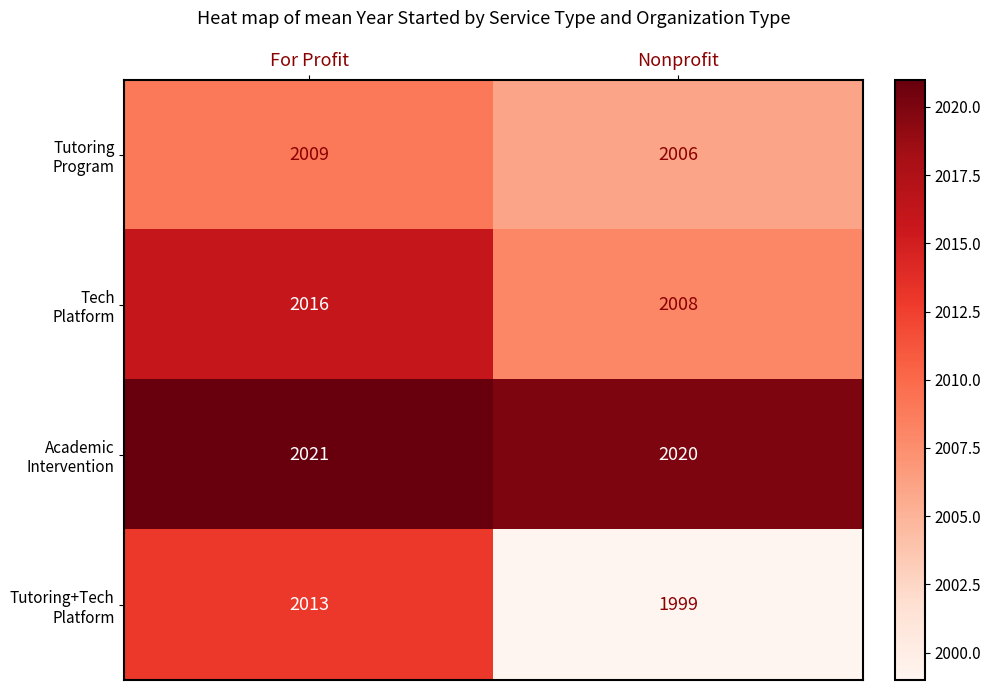

At which category is the sum across all series the highest?

For Profit